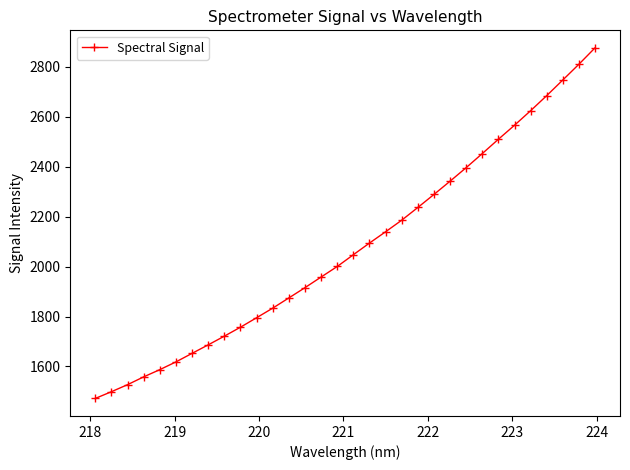

What is the minimum value shown in the chart?

1471.7